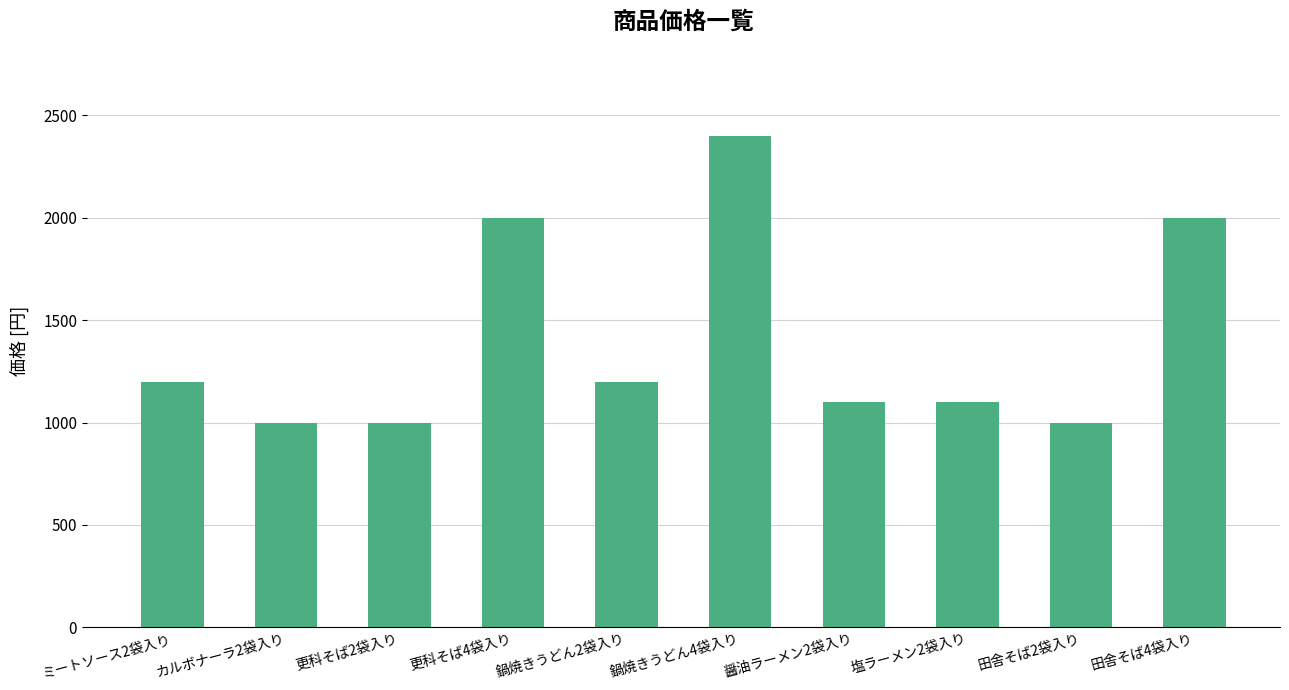

What is the minimum value shown in the chart?

1000